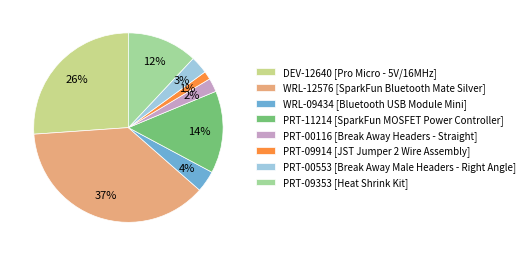

Approximately how many times larger is the value at DEV-12640 [Pro Micro - 5V/16MHz] compared to WRL-12576 [SparkFun Bluetooth Mate Silver]?

0.7